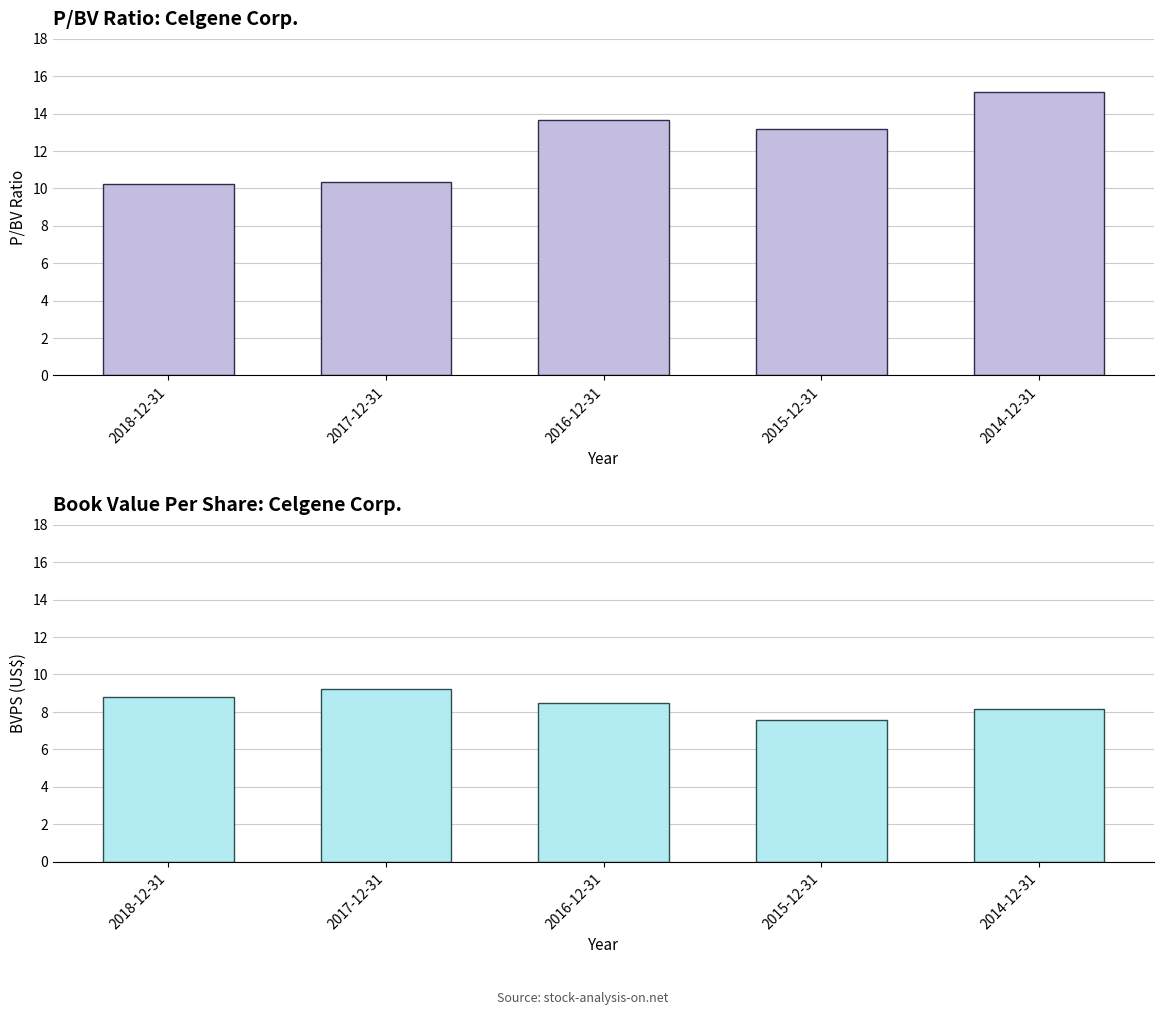

How many distinct data groups are displayed?

2